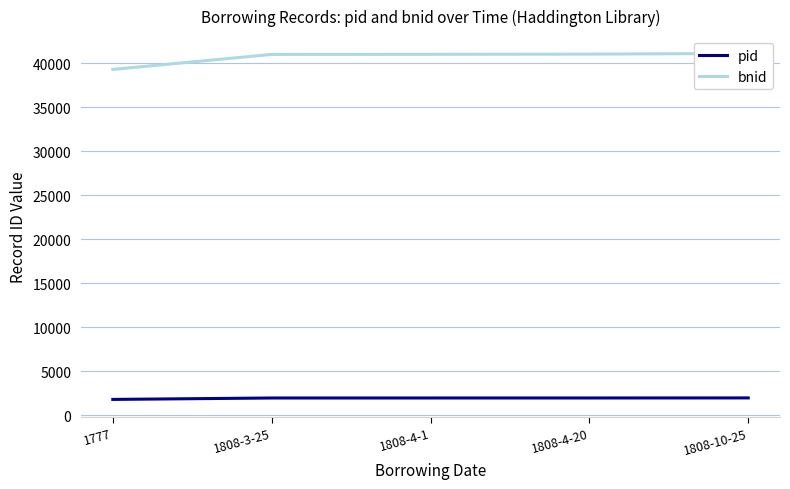

True or false: bnid and pid cross at least once.

False